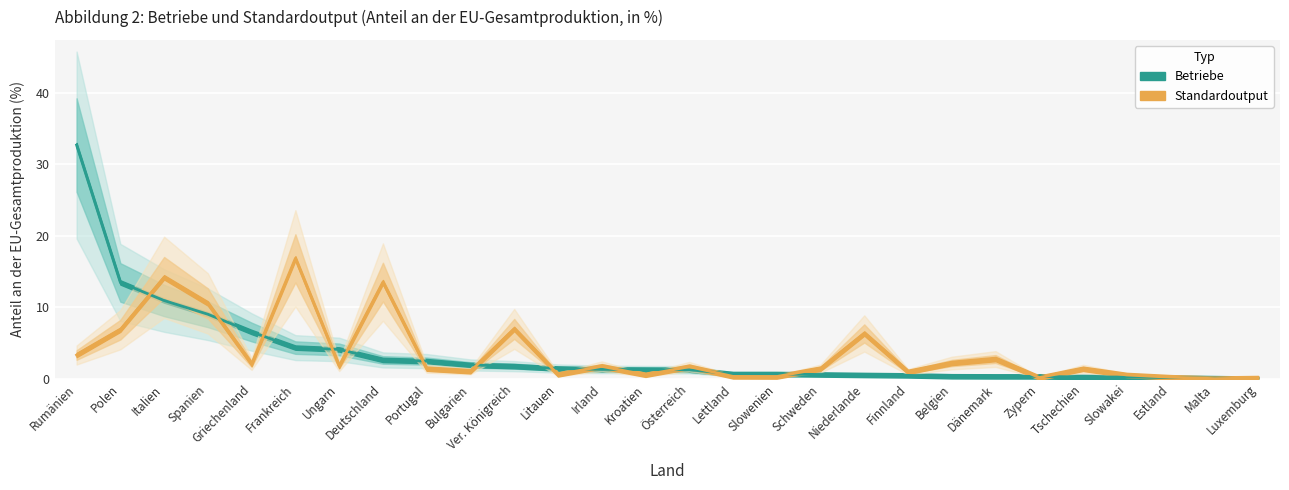

What is the average value of the Betriebe series?

3.6